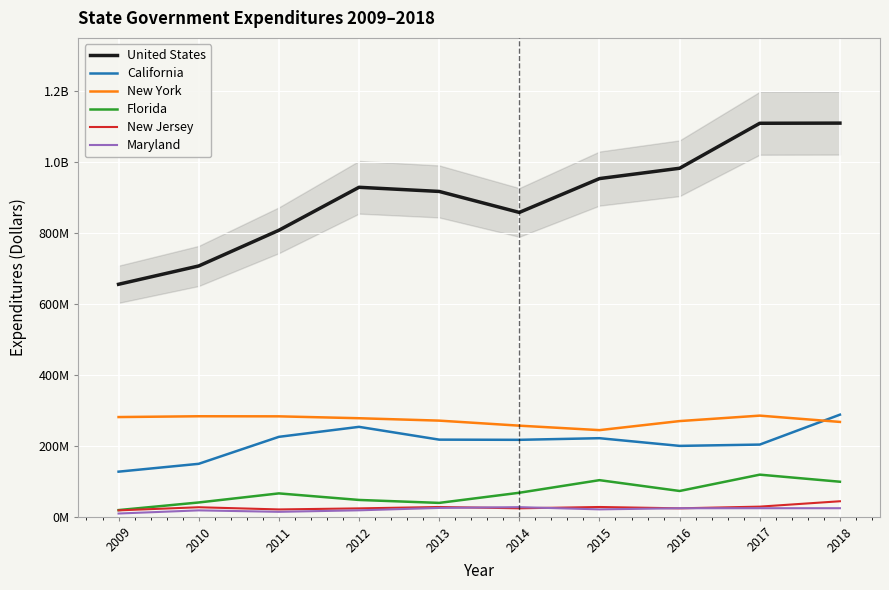

True or false: Maryland and United States cross at least once.

False